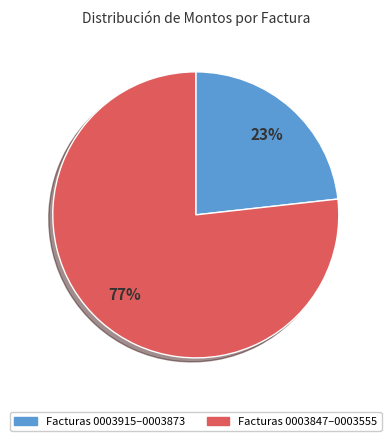

Does any single category account for the majority?

Yes